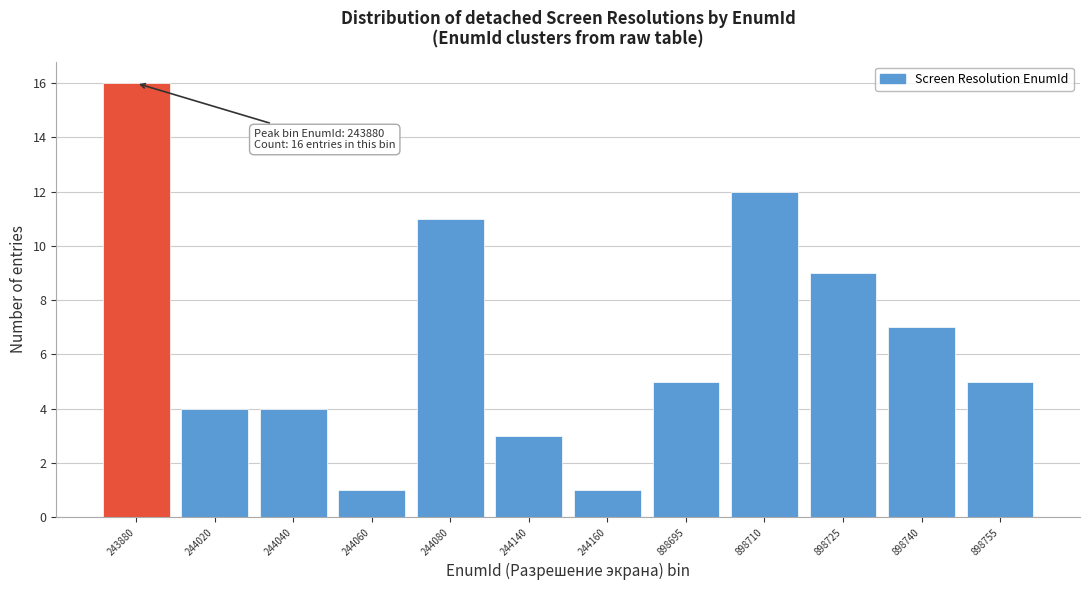

Reading right to left, what are all the values shown in this chart?

5	7	9	12	5	1	3	11	1	4	4	16